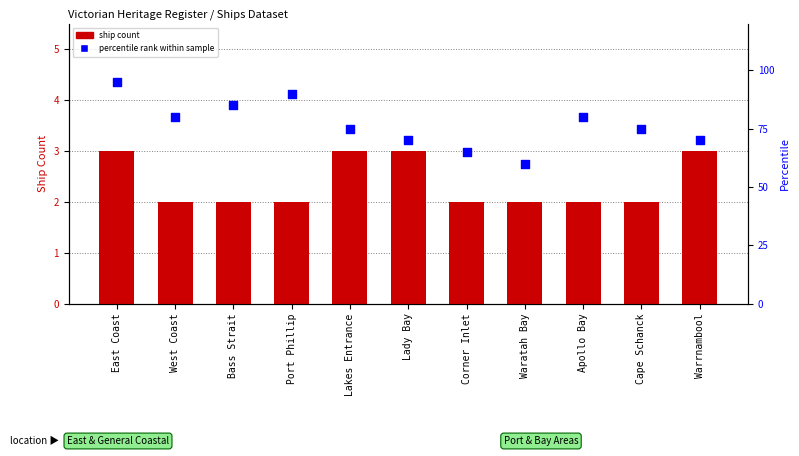

Which series reaches the maximum Y coordinate?

percentile rank within sample